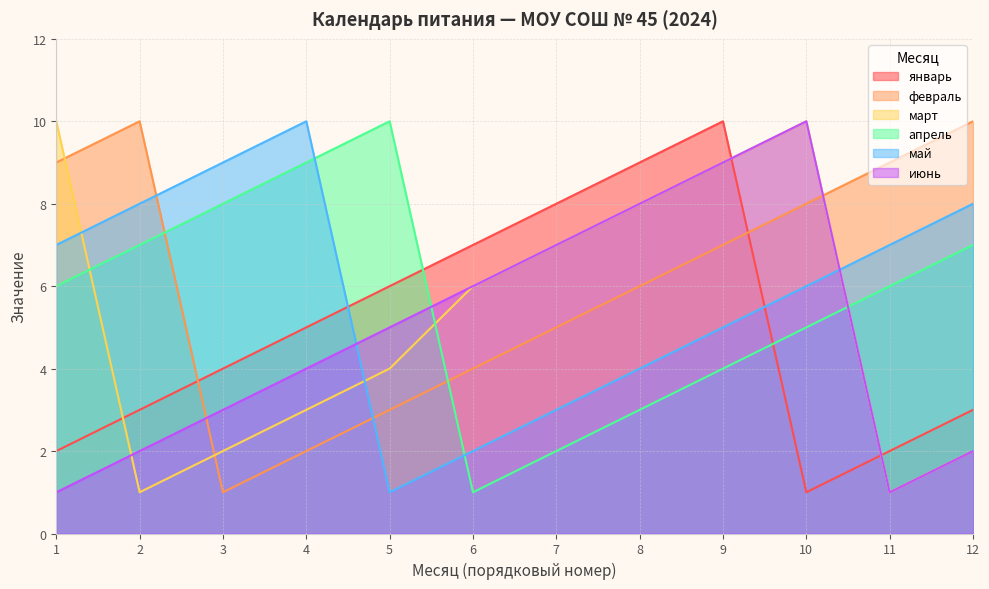

What are all the series names shown in the legend?

январь, февраль, март, апрель, май, июнь